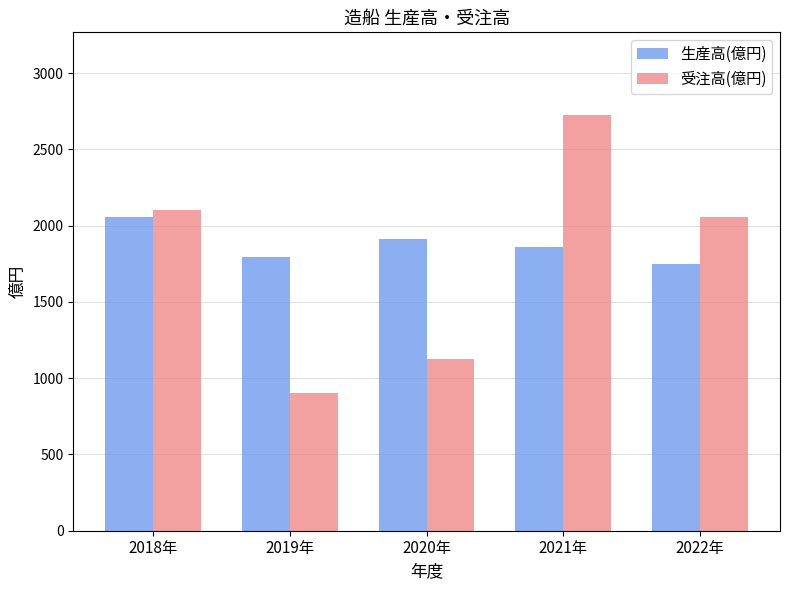

Which category has the lowest value in the 生産高(億円) series?

2022年